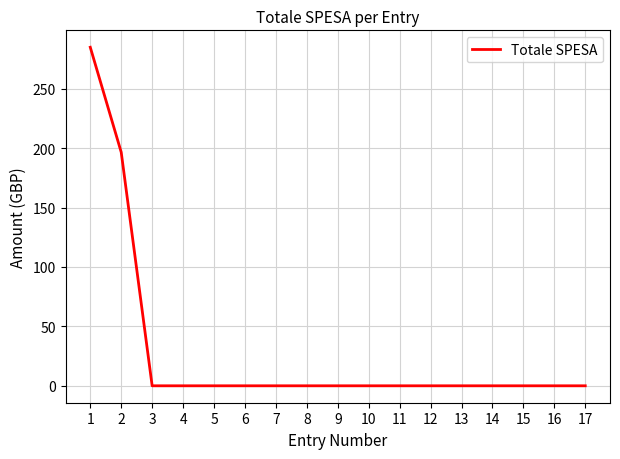

True or false: the data shows 147.4 at 4.

False